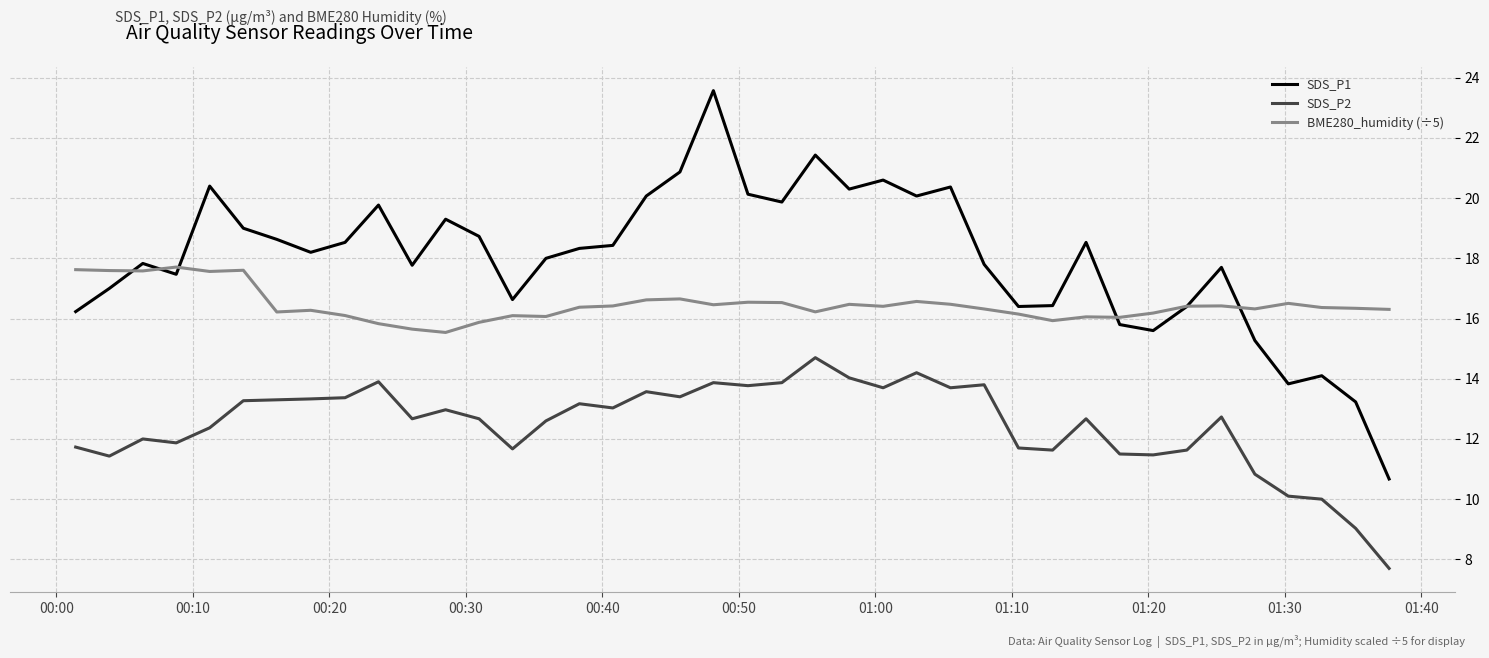

Does the chart display data point markers on the line(s)?

No